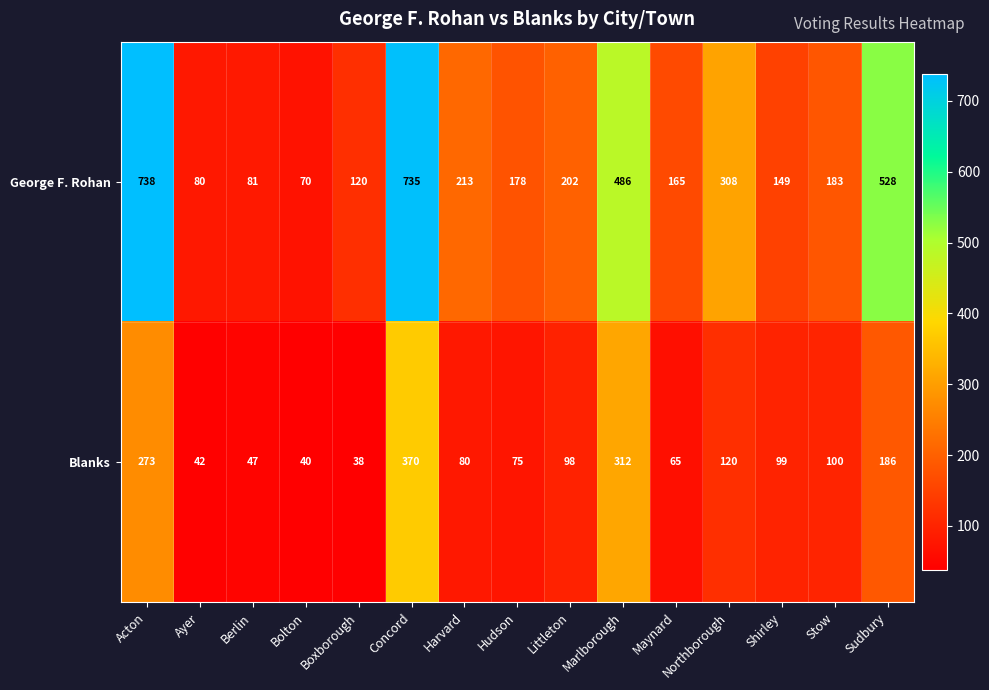

Read the George F. Rohan value at Littleton.

202